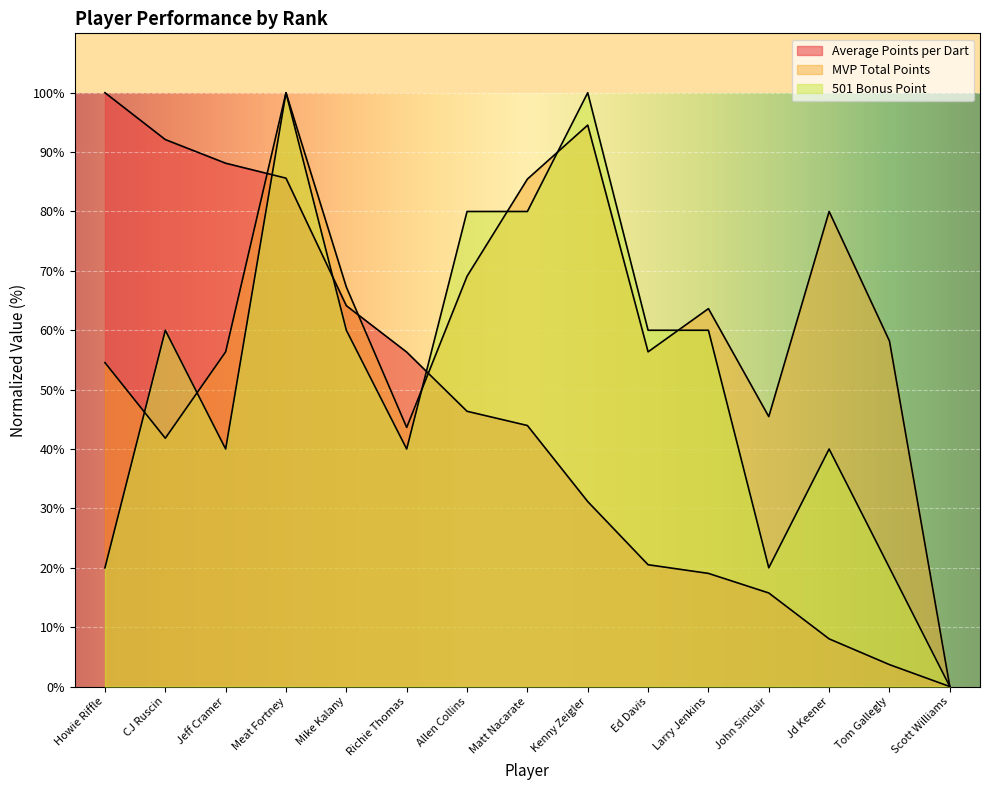

At which label does MVP Total Points first exceed 58?

Meat Fortney